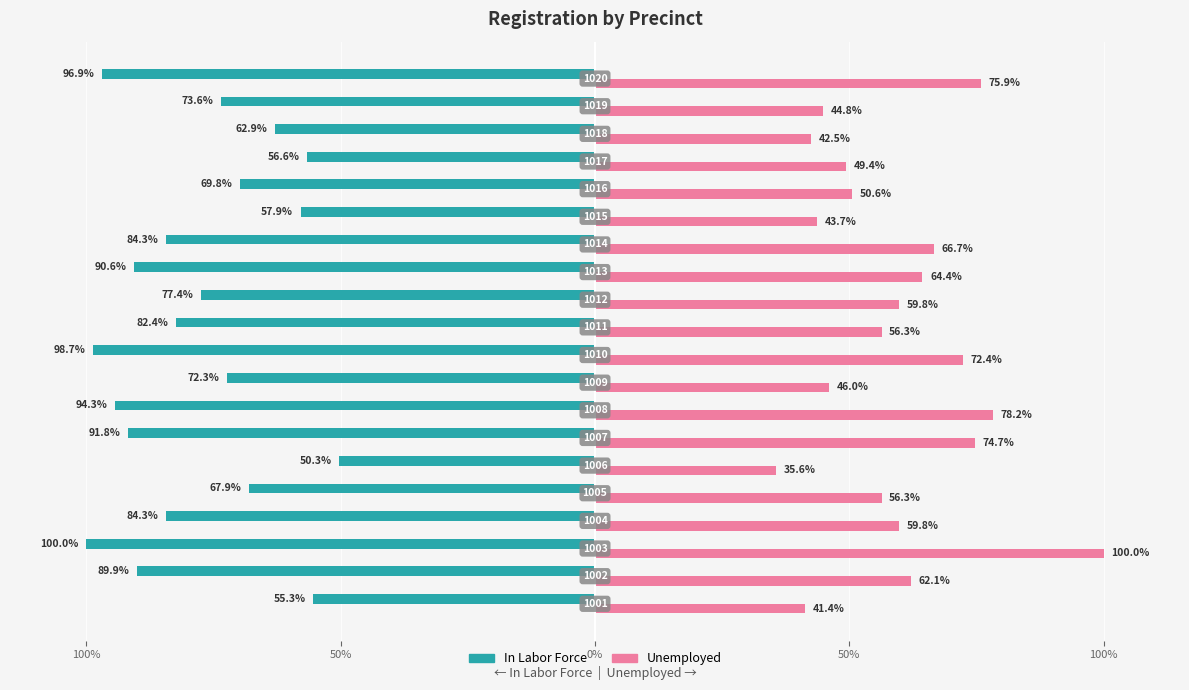

What are all the series names shown in the legend?

In Labor Force, Unemployed